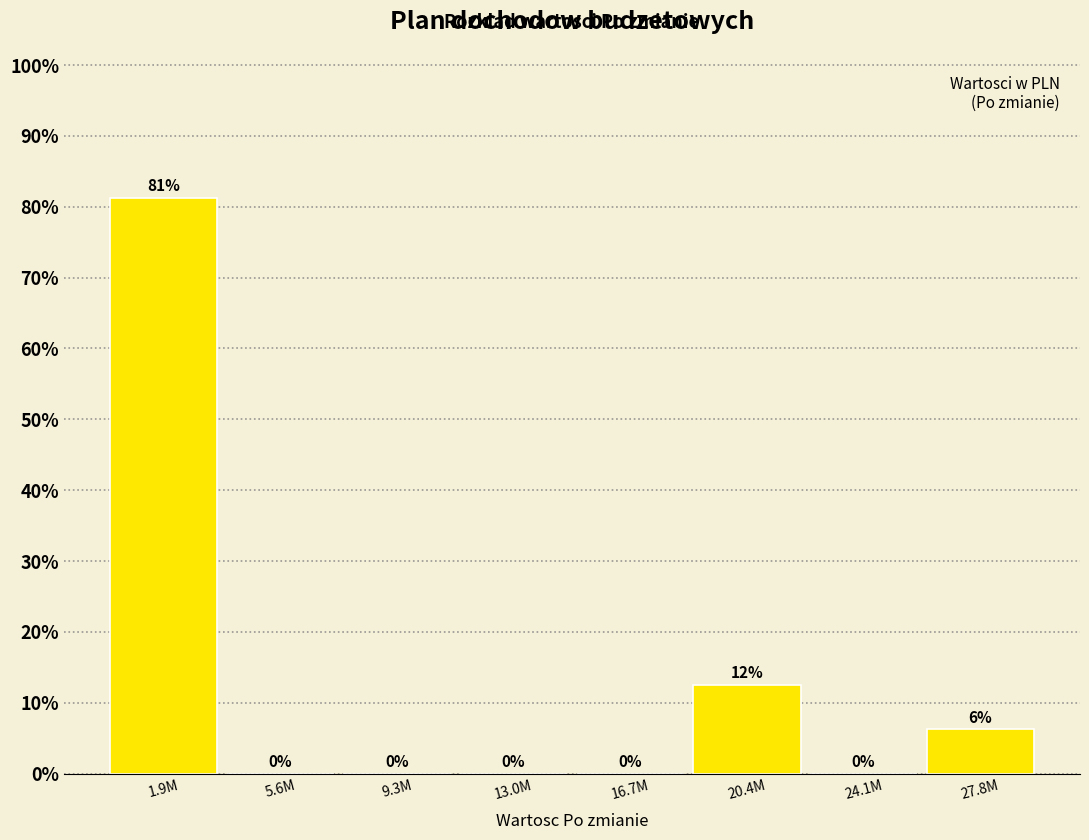

Where is the data nearest to the value 40?

20.4M